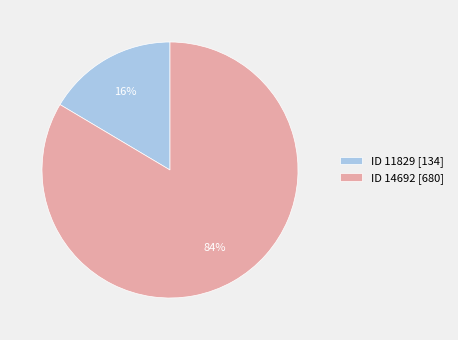

Do ID 14692 [680] and ID 11829 [134] together represent more than half of the pie?

Yes